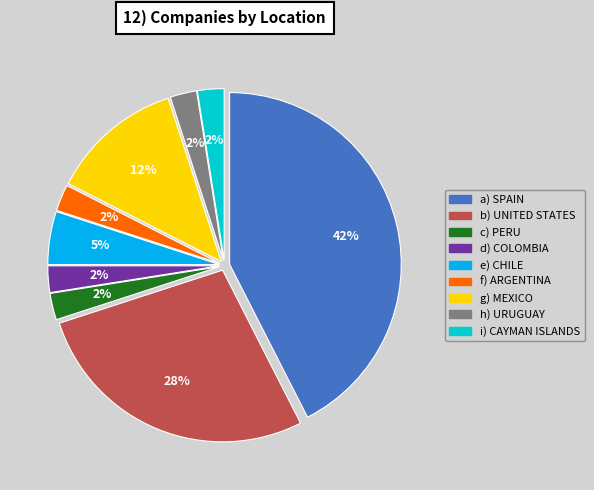

To the nearest percent, what is the average slice percentage?

11%